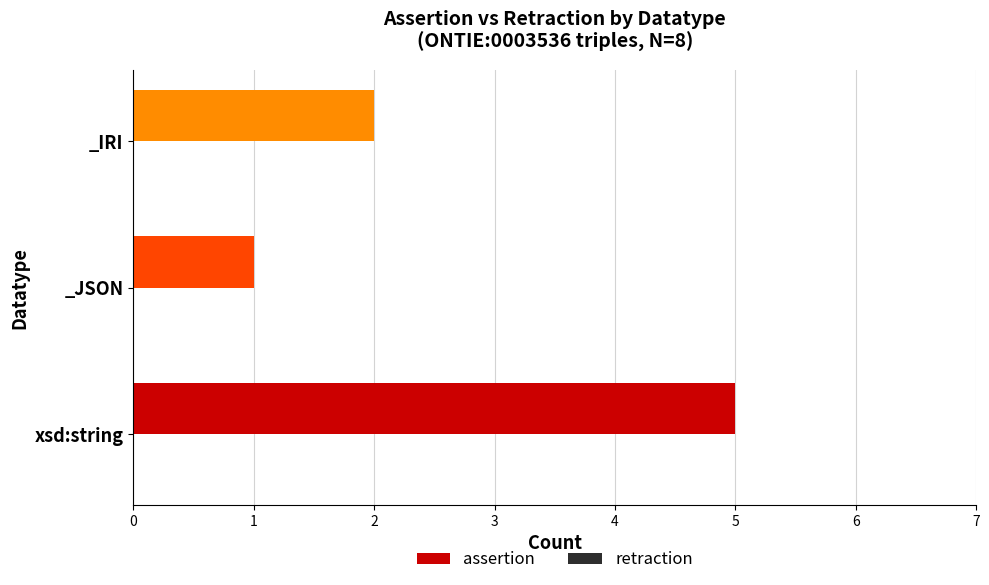

List the labels in order of value, smallest first.

_JSON, _IRI, xsd:string